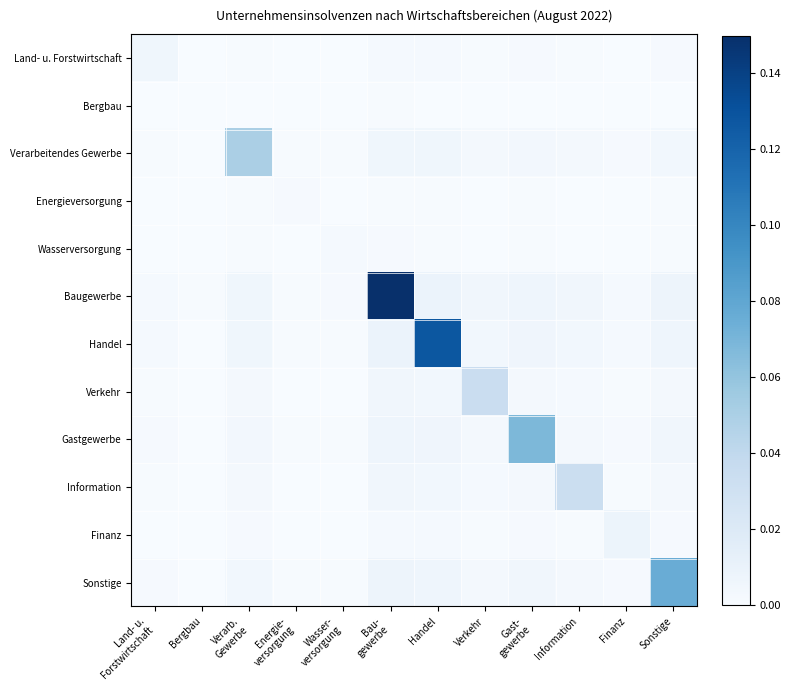

Which series has the largest total across all categories?

Baugewerbe